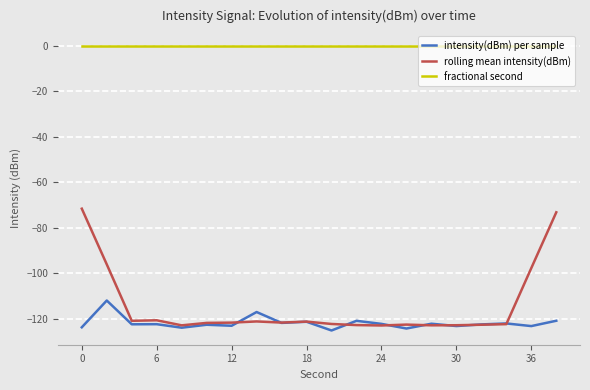

Which series has the widest spread of values?

rolling mean intensity(dBm)